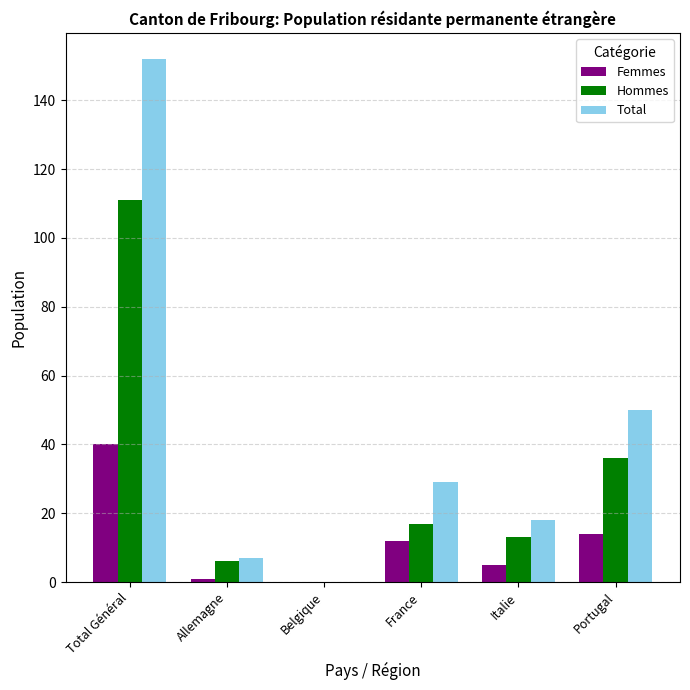

Which category has the highest value across all series?

Total Général